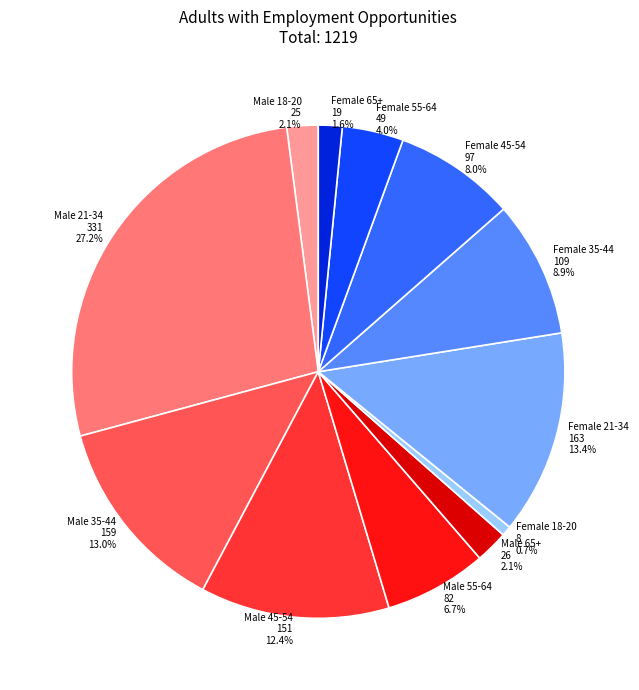

Which has a higher value, Female 35-44 or Female 65+?

Female 35-44